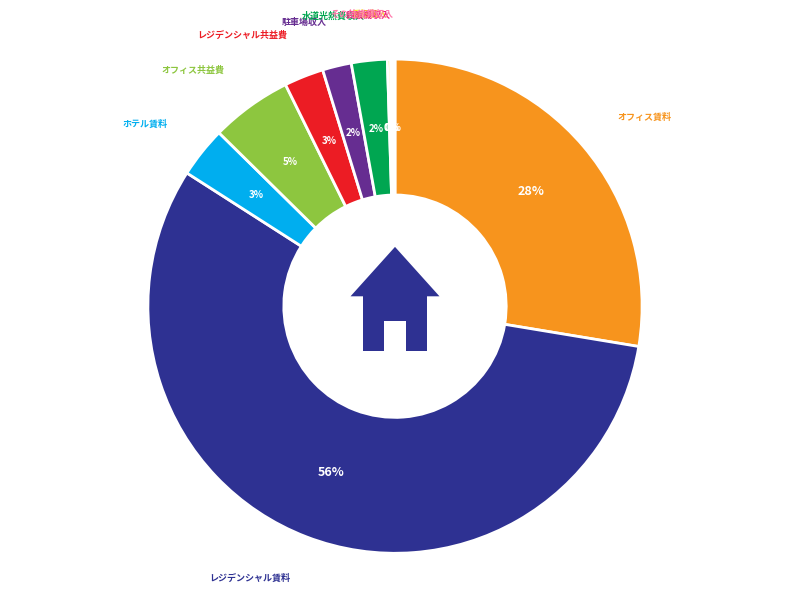

What is the ratio of the value at 自販機収入 to the value at 看板収入?

0.6